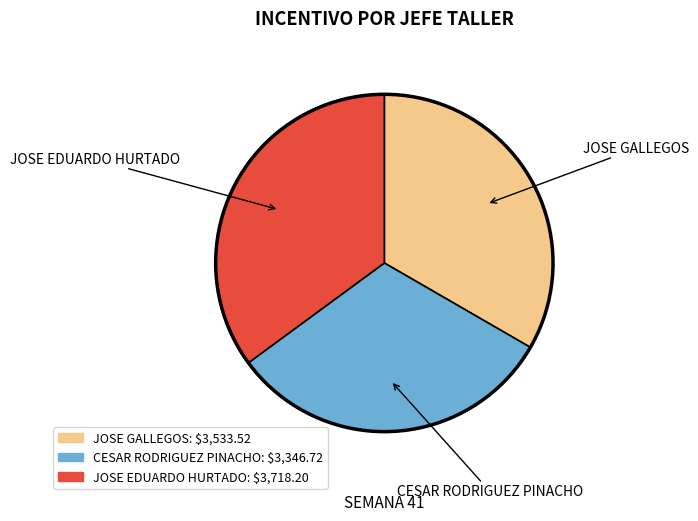

Rank the categories by value from highest to lowest.

JOSE EDUARDO HURTADO, JOSE GALLEGOS, CESAR RODRIGUEZ PINACHO